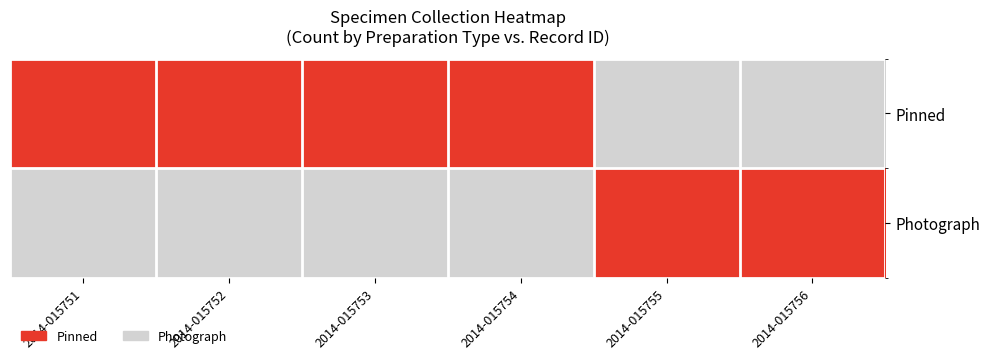

Rank the series by their average value, from highest to lowest.

Pinned, Photograph